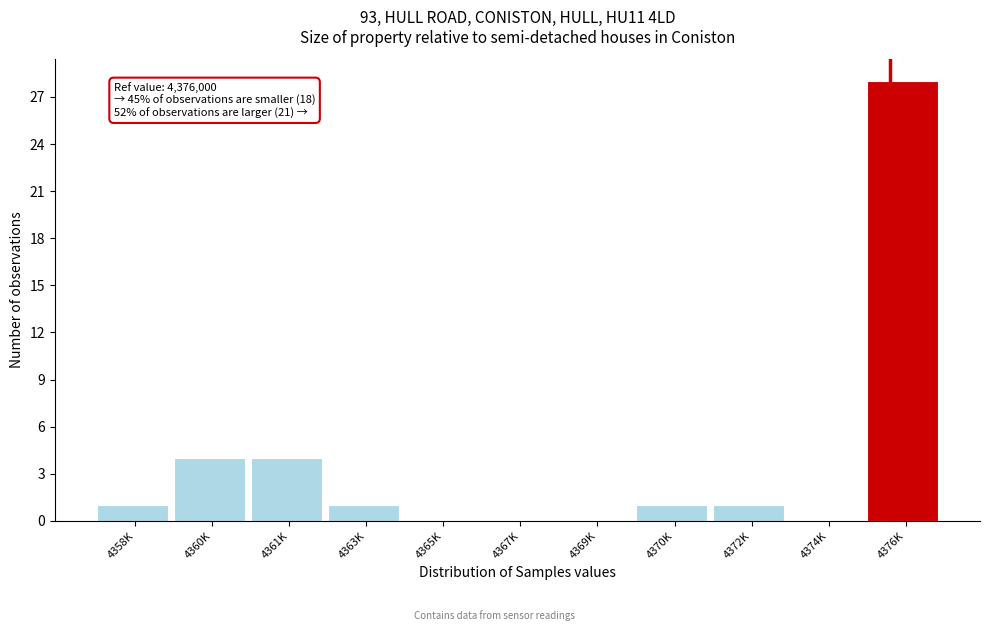

Reading right to left, transcribe all the data shown in this chart.

4376K=28	4374K=0	4372K=1	4370K=1	4369K=0	4367K=0	4365K=0	4363K=1	4361K=4	4360K=4	4358K=1